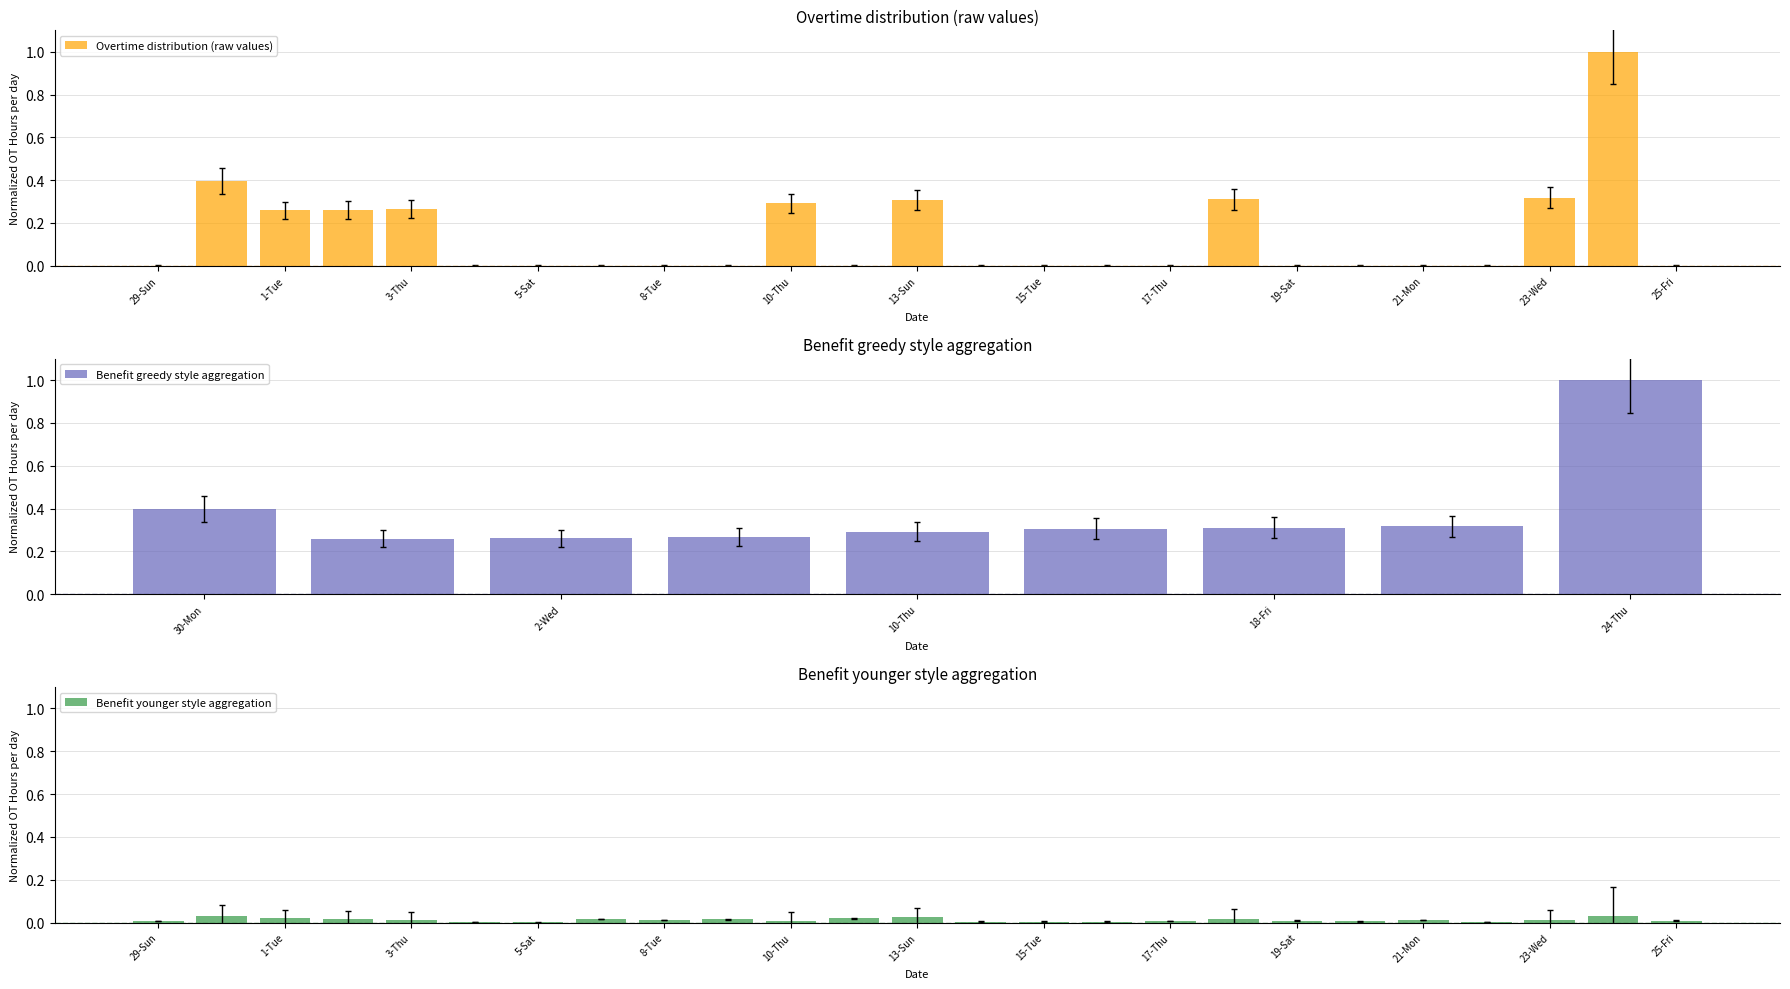

What is the maximum value for Overtime distribution (raw values)?

1.0